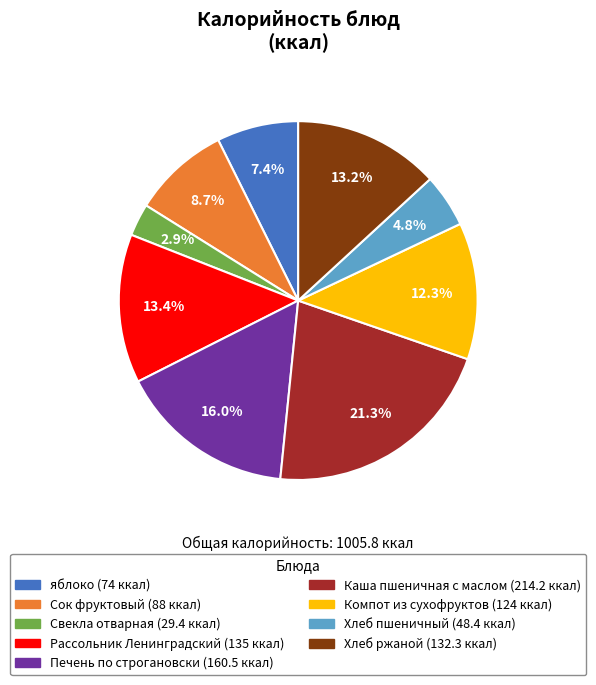

Is Сок фруктовый the majority of the pie?

No